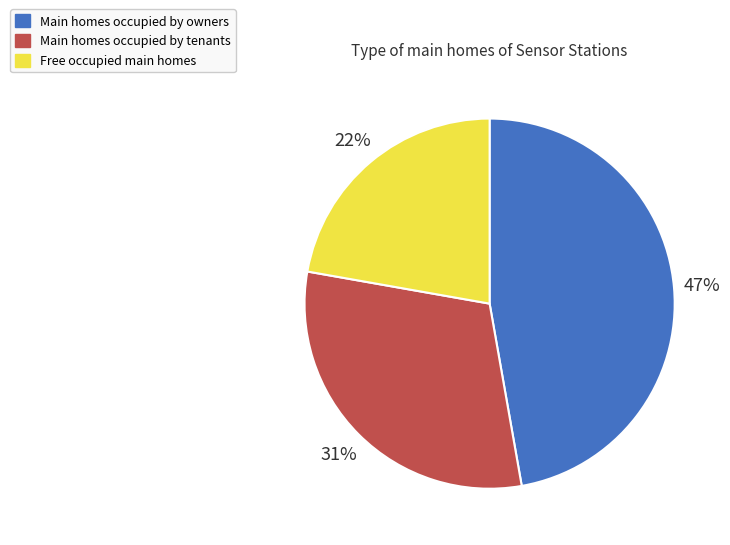

Between Main homes occupied by tenants and Free occupied main homes, which is larger?

Main homes occupied by tenants